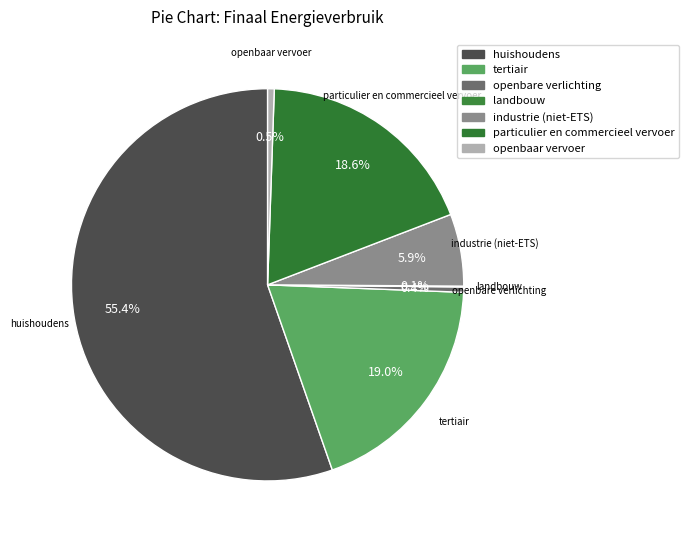

True or false: openbare verlichting accounts for 1% of the total.

False